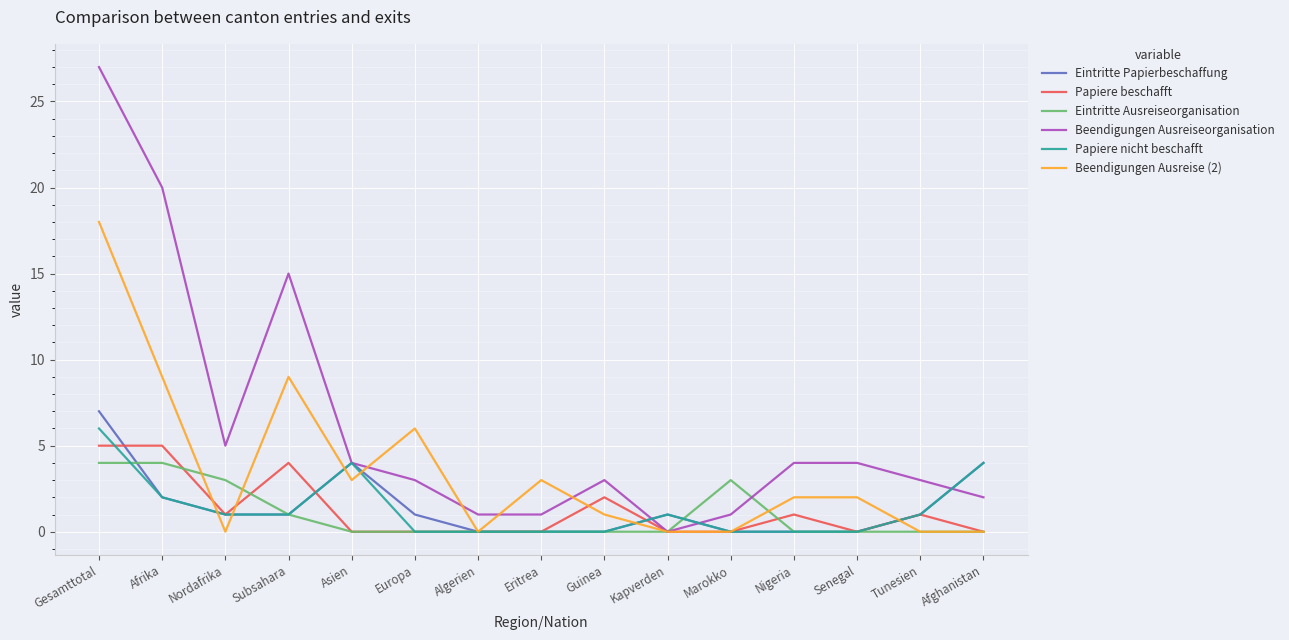

True or false: Beendigungen Ausreise (2) has a value of 0 at Algerien.

True